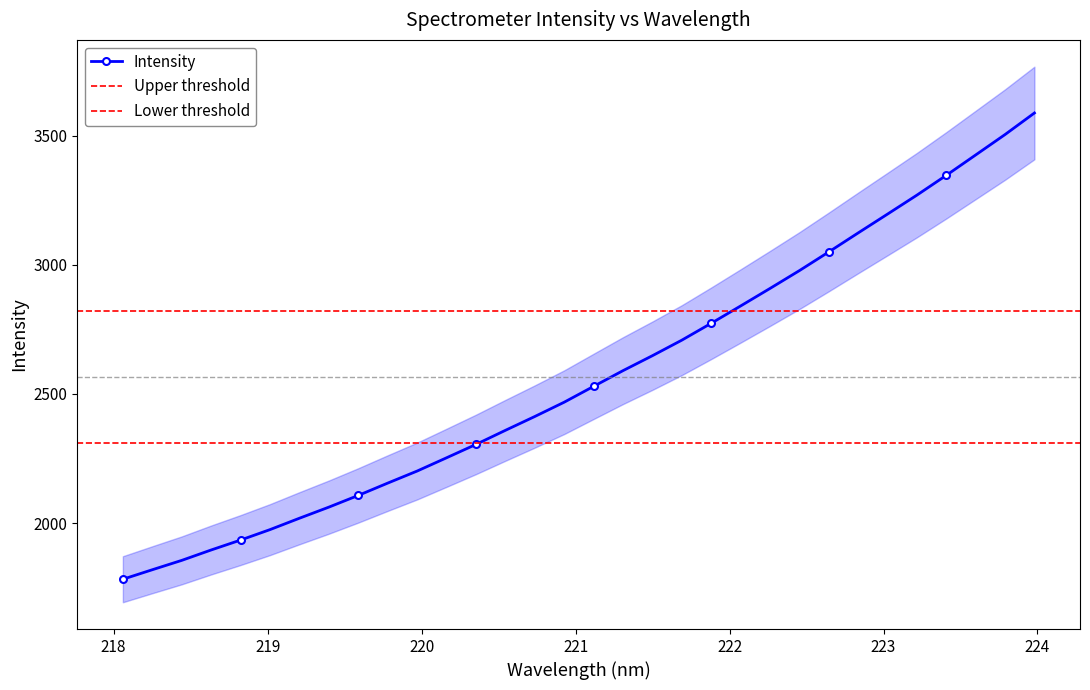

How many lines are shown in the chart?

1